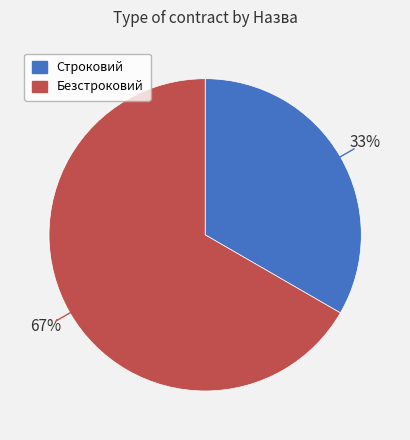

To the nearest percent, what is the average slice percentage?

50%